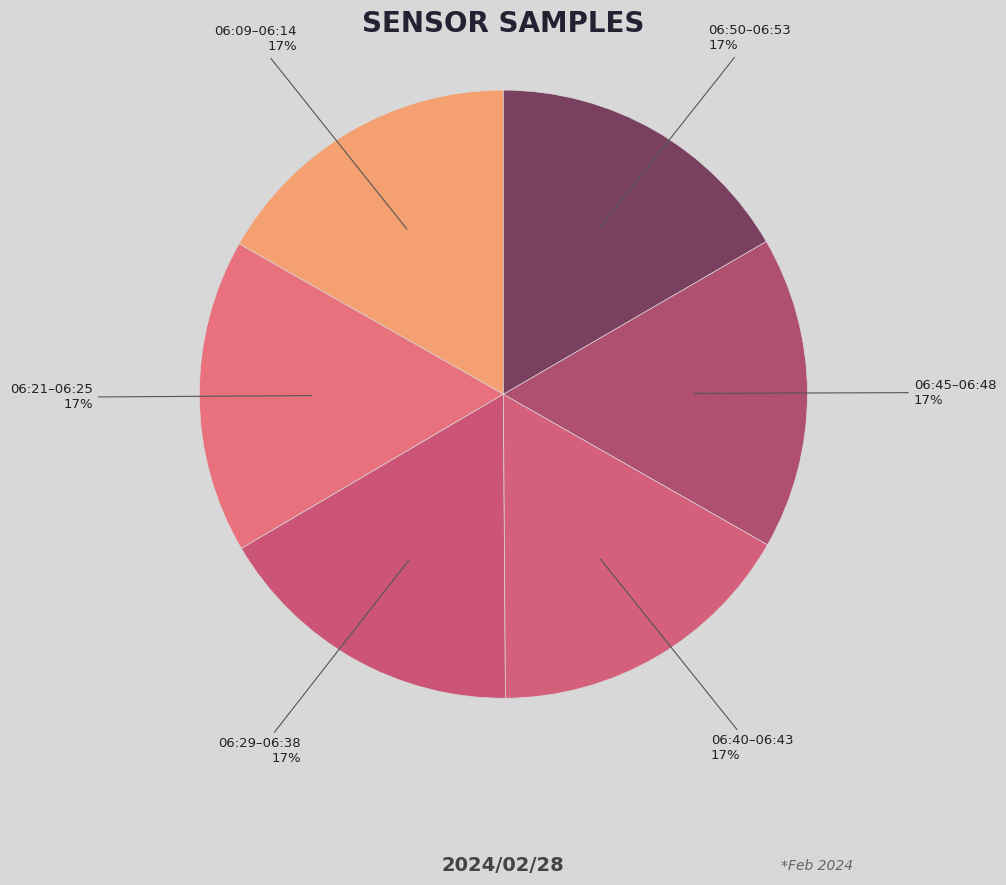

What percentage is the 06:29–06:38 slice, to the nearest percent?

17%